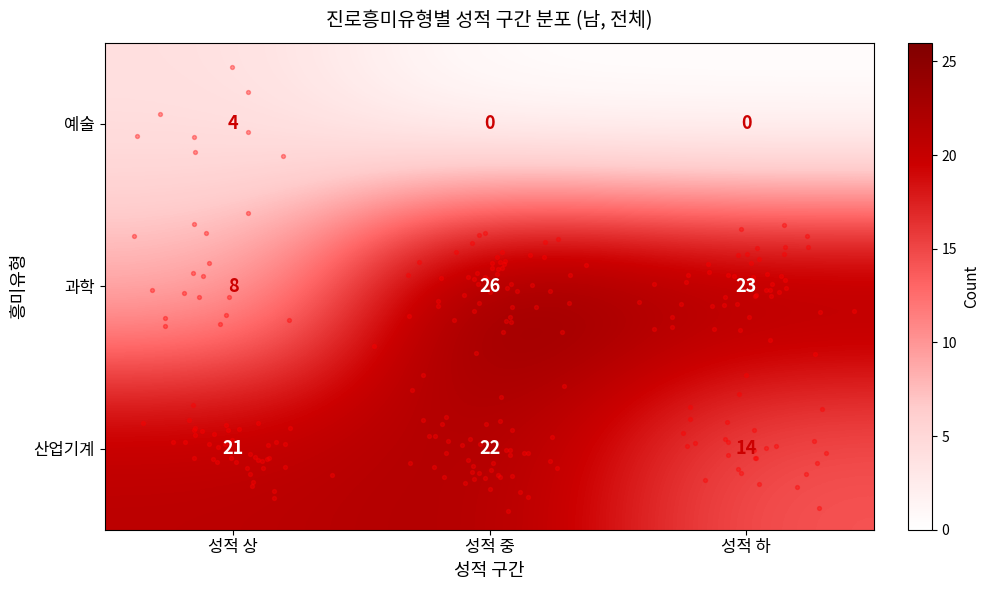

What value does the 산업기계 series have at 성적 상?

21